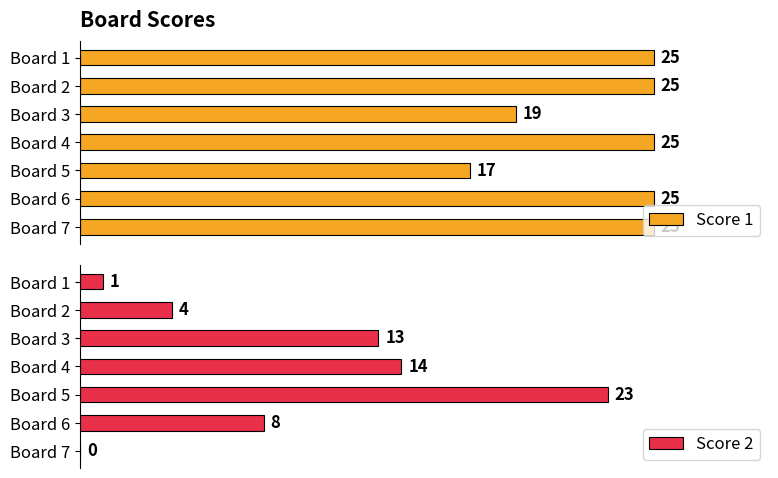

What are all the series names shown in the legend?

Score 1, Score 2